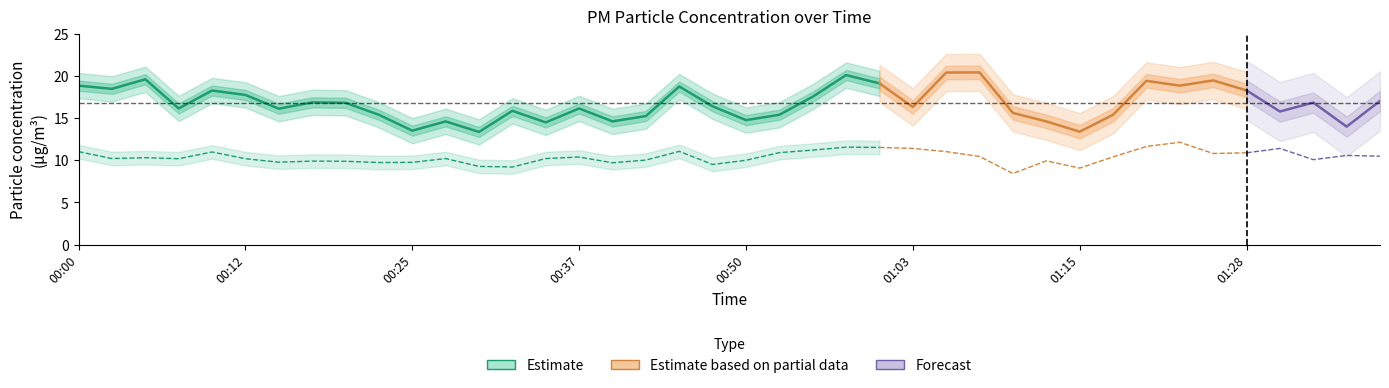

Is it true that P2 equals 5.6 at 00:10?

False